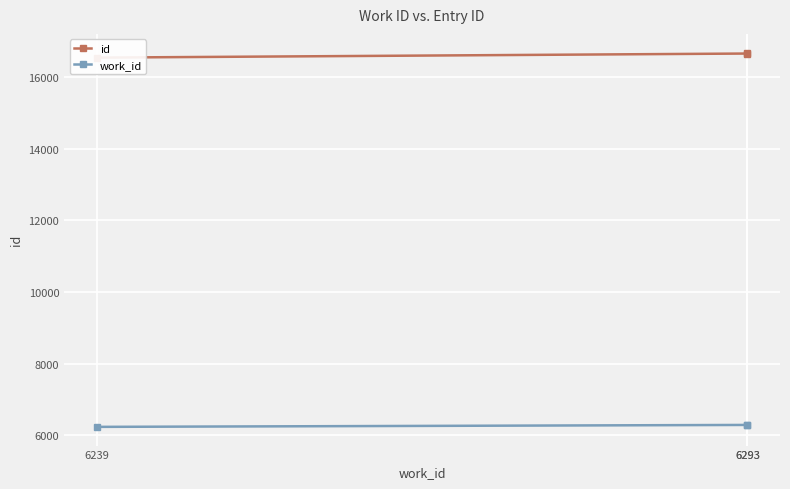

Does the chart display data point markers on the line(s)?

Yes